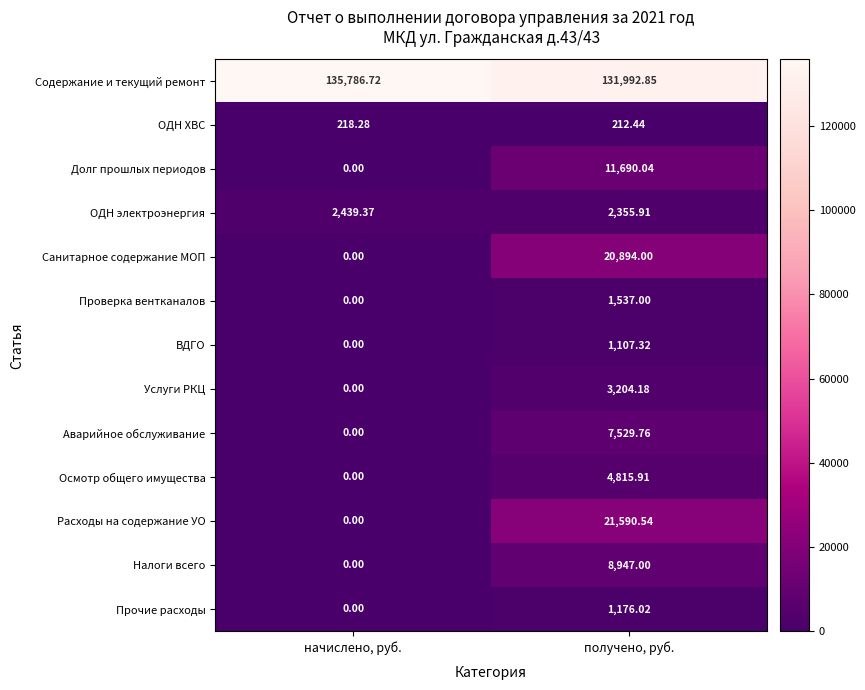

Count the number of data series in this chart.

13